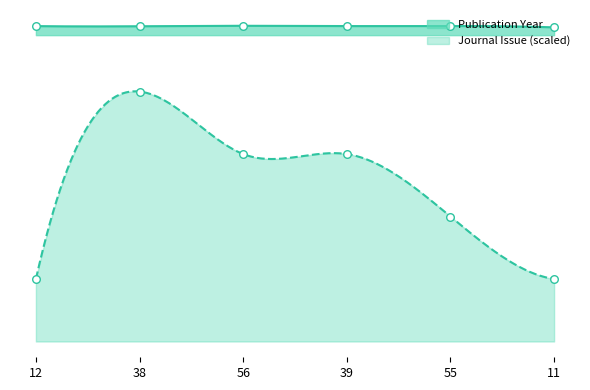

At how many categories does at least one series exceed 1938?

6